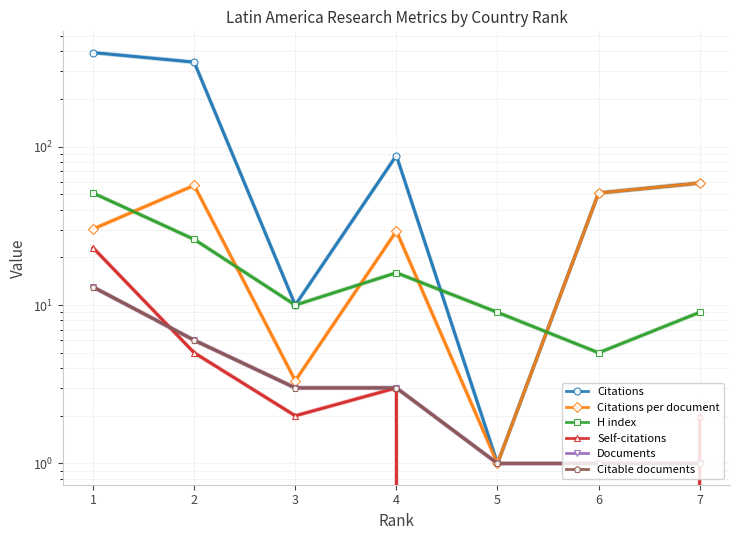

Which label corresponds to the smallest value in the chart?

5